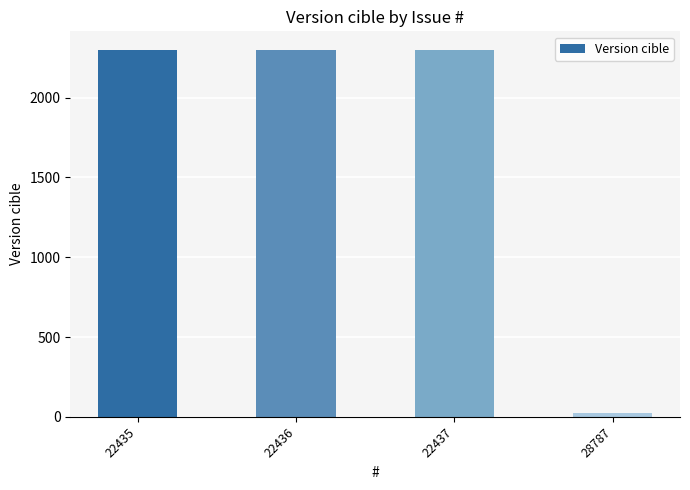

What is the average value?

1732